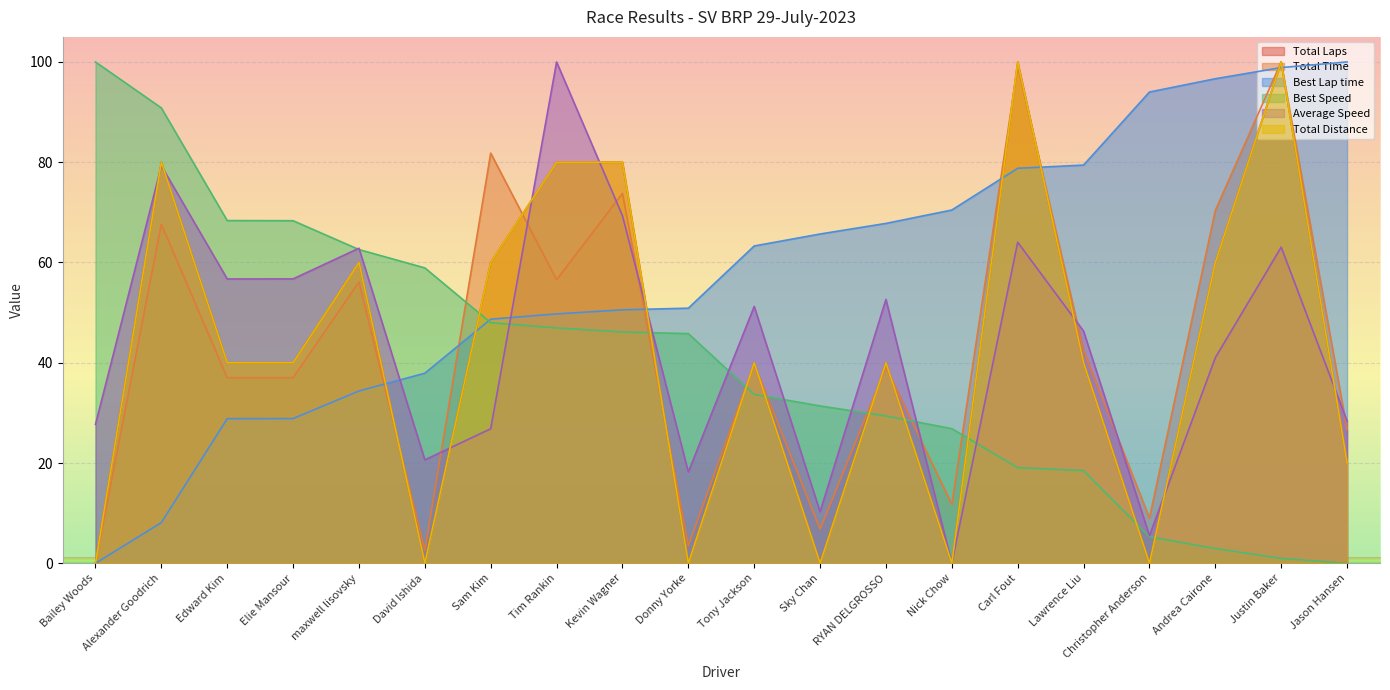

Which series has the widest spread of values?

Total Time